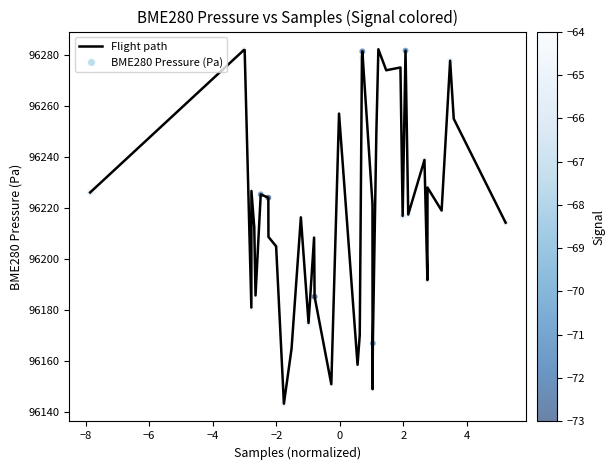

What is the difference between the maximum and minimum values?

138.8